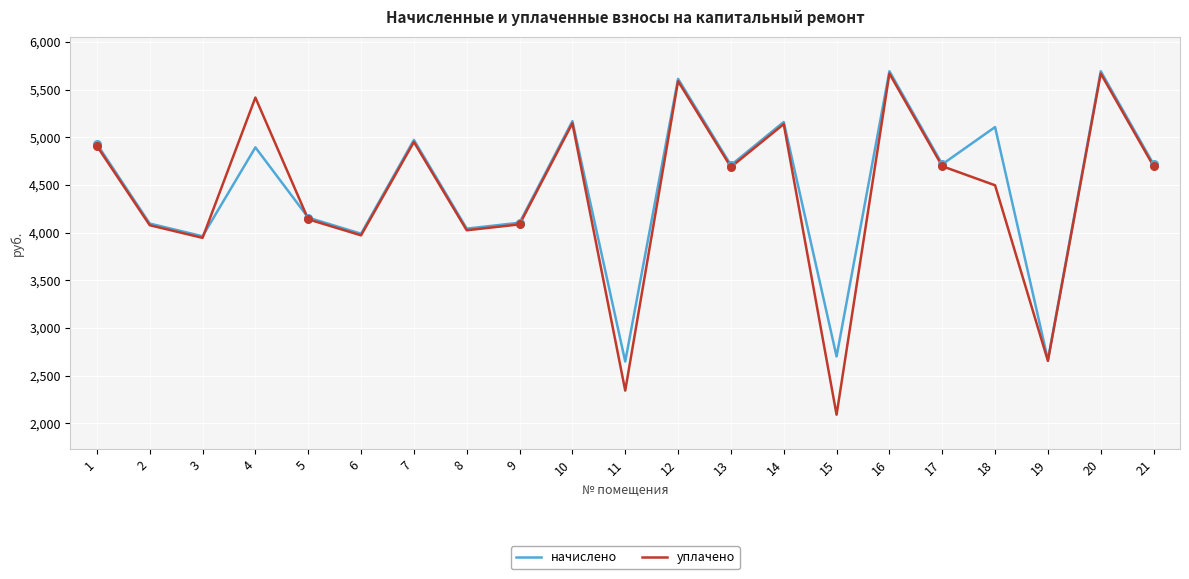

What are all the series names shown in the legend?

начислено, уплачено